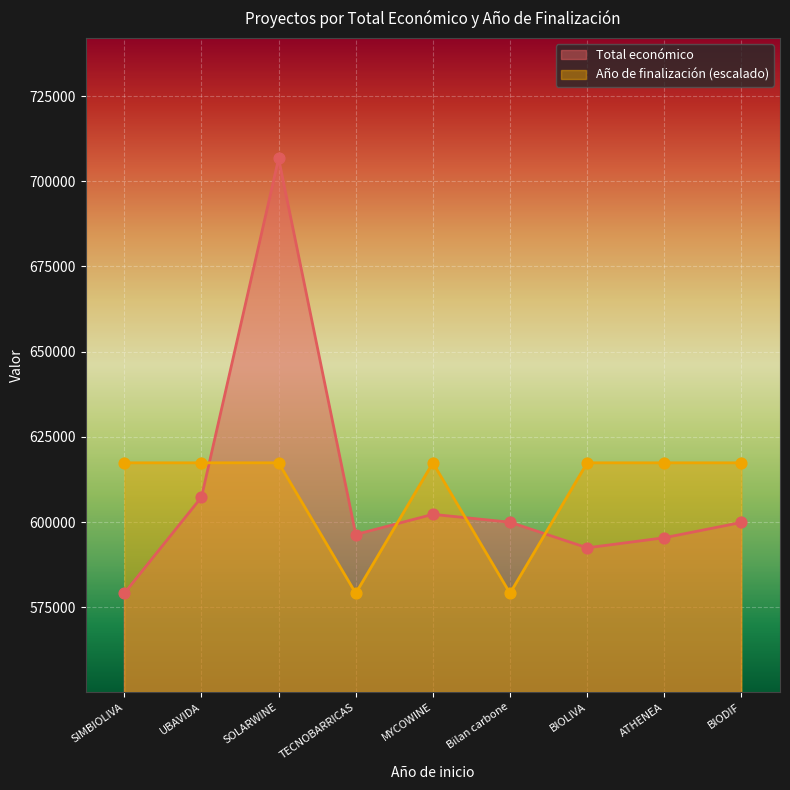

At how many categories does at least one series exceed 607595?

7